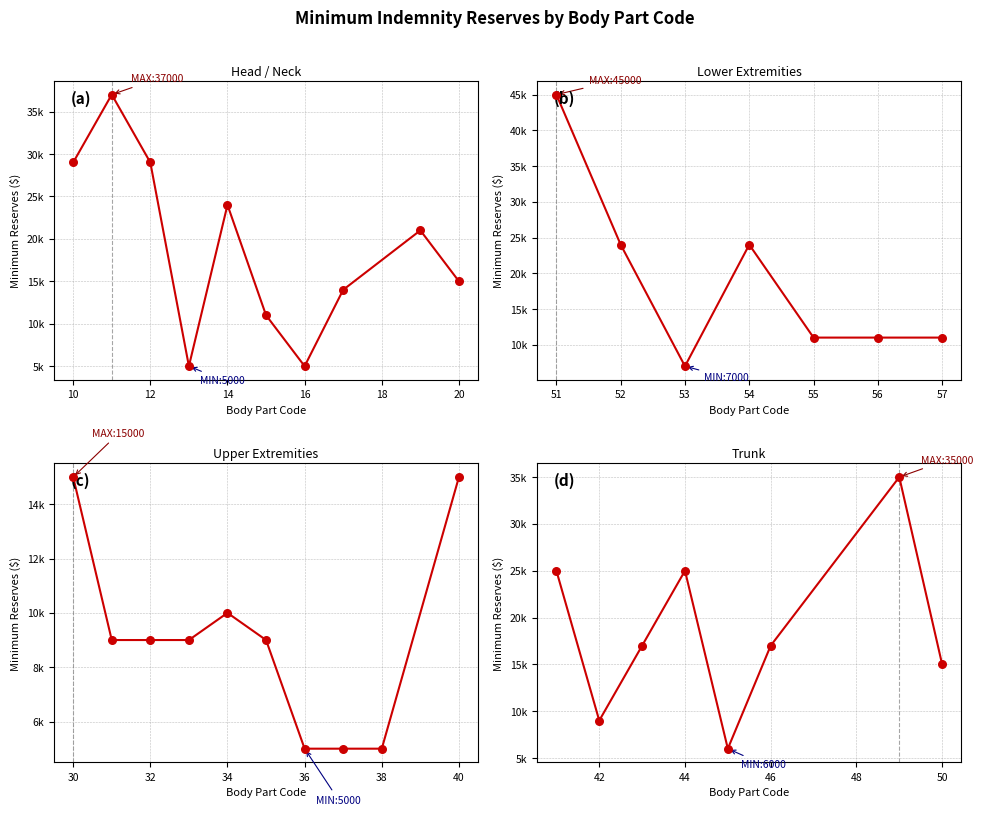

Which has a higher value, 16 or 14?

14